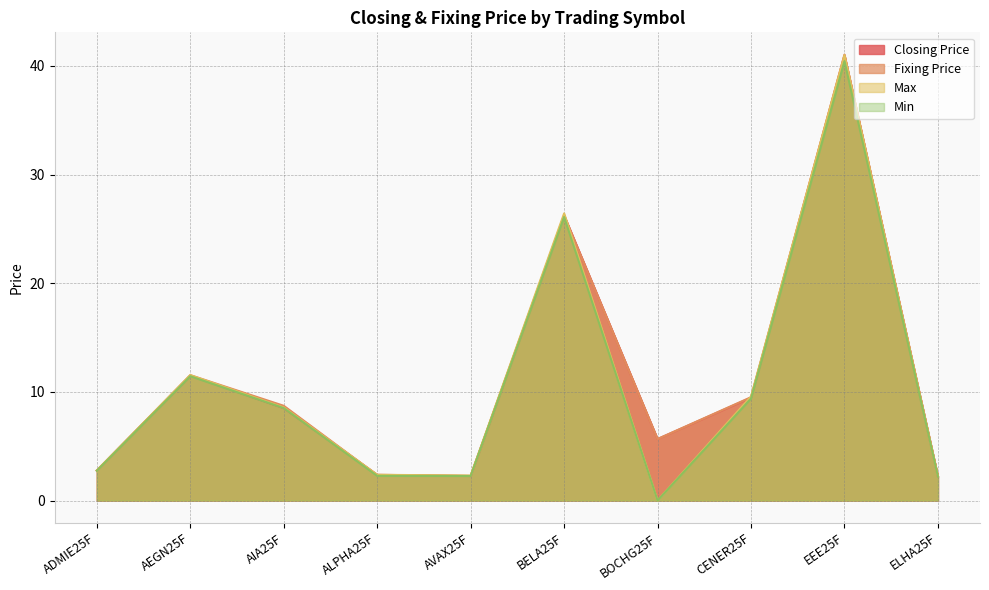

At which label is Min closest to 20?

BELA25F